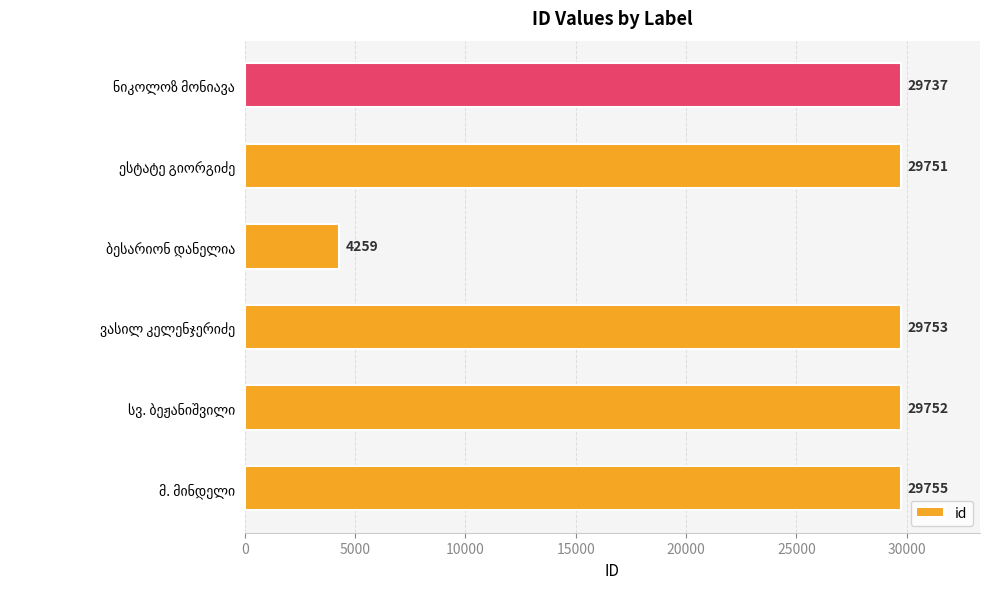

What is the sum of all values?

153007